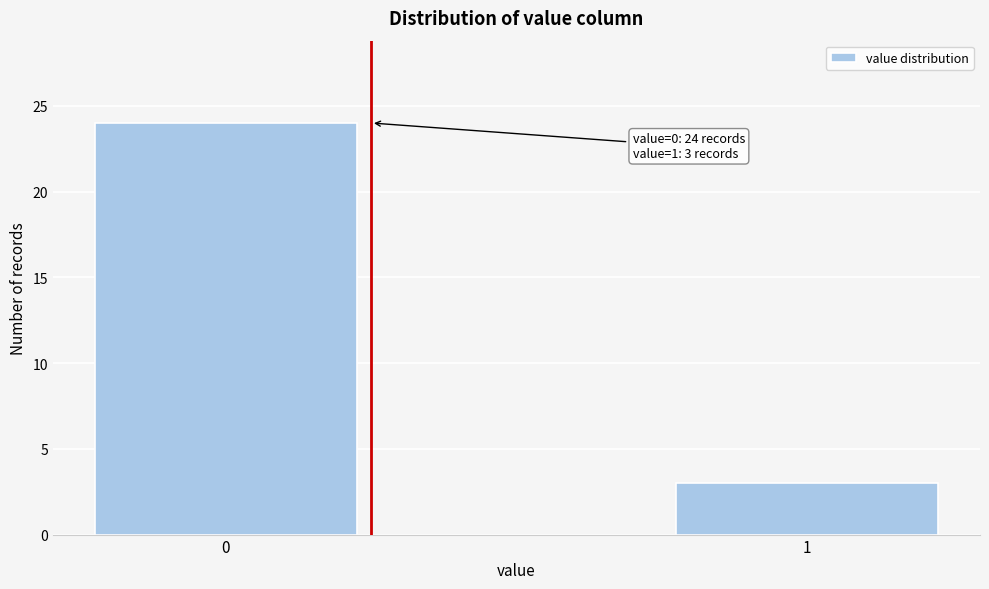

Reading left to right, transcribe all the data shown in this chart.

0=24	1=3